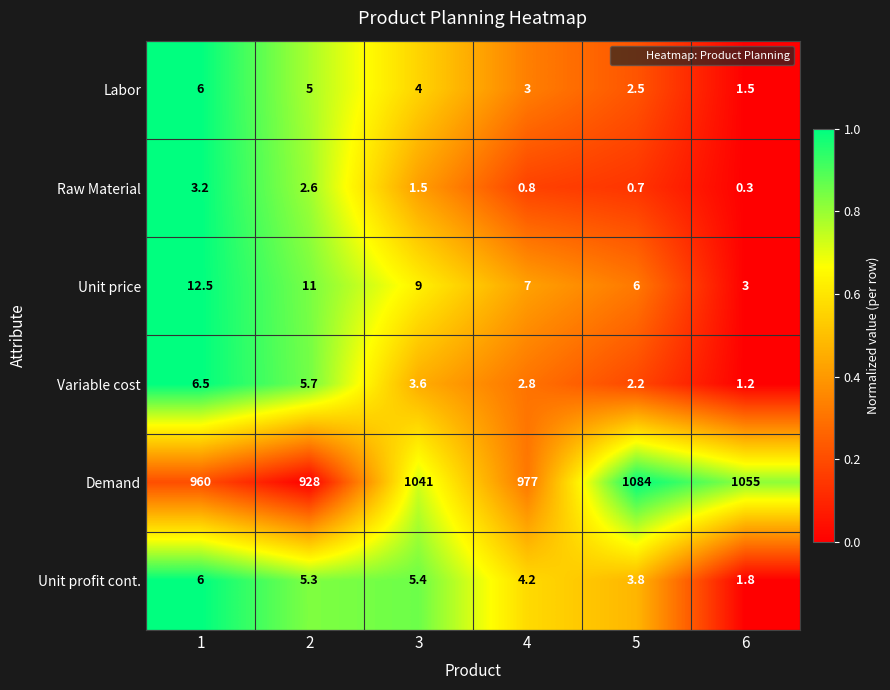

What is the difference between the highest and lowest values at 1?

956.8